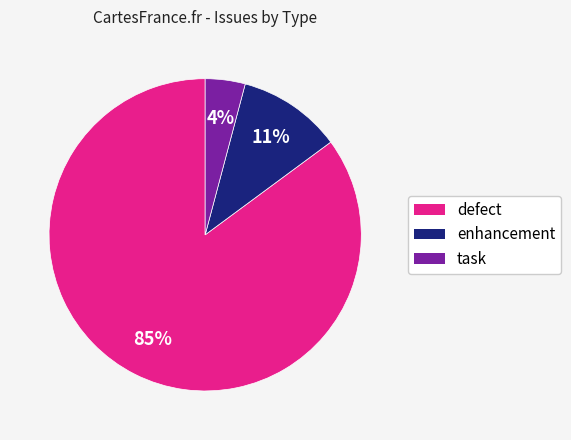

What is the smallest slice in the pie chart?

task